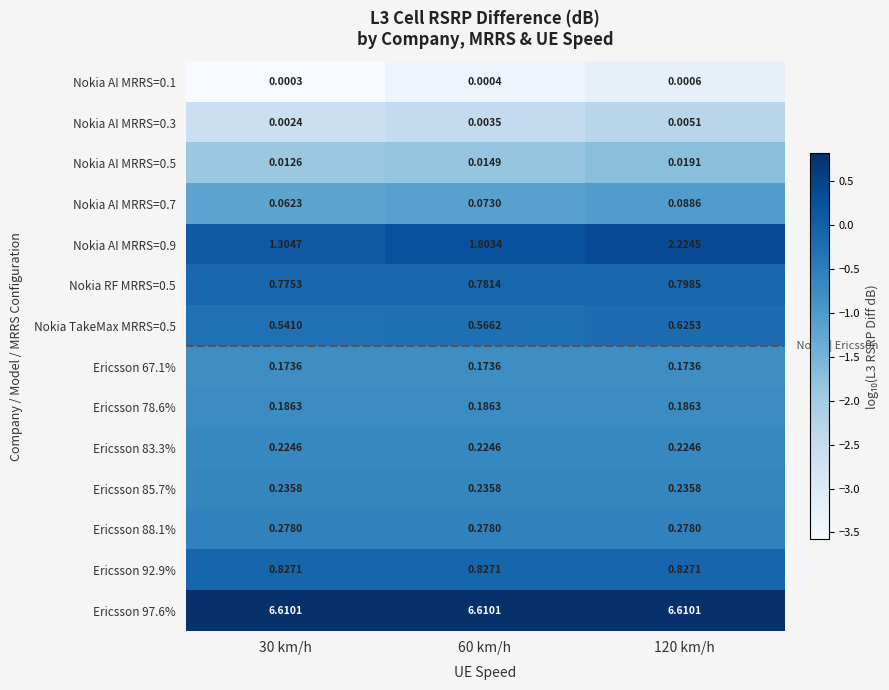

Is the value of Ericsson 88.1% at 60 km/h greater than the value of Nokia AI MRRS=0.9 at 120 km/h?

No